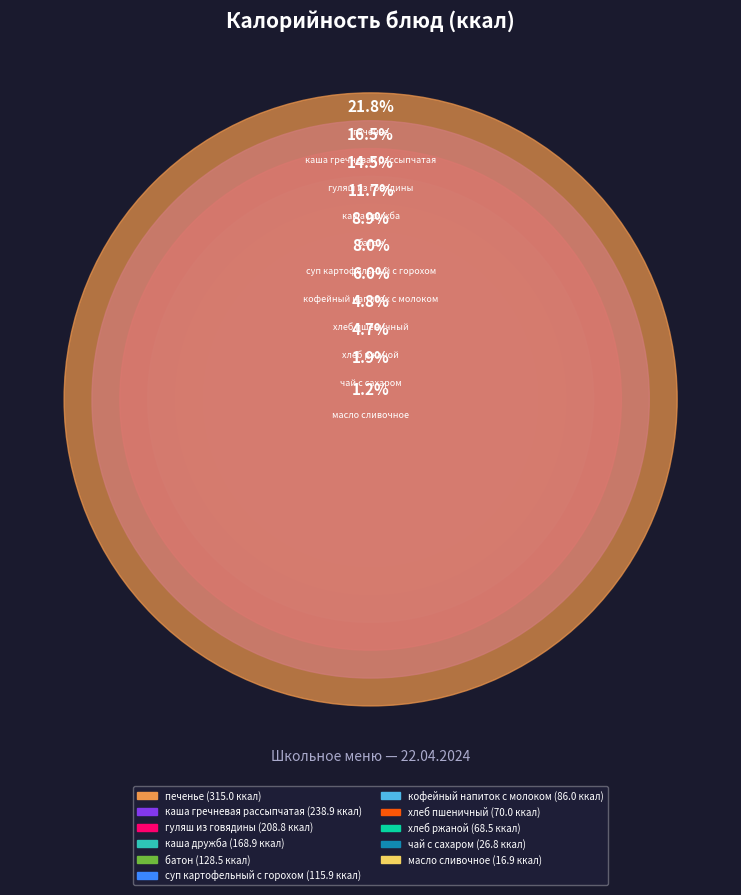

Which category has the biggest portion of the pie?

печенье